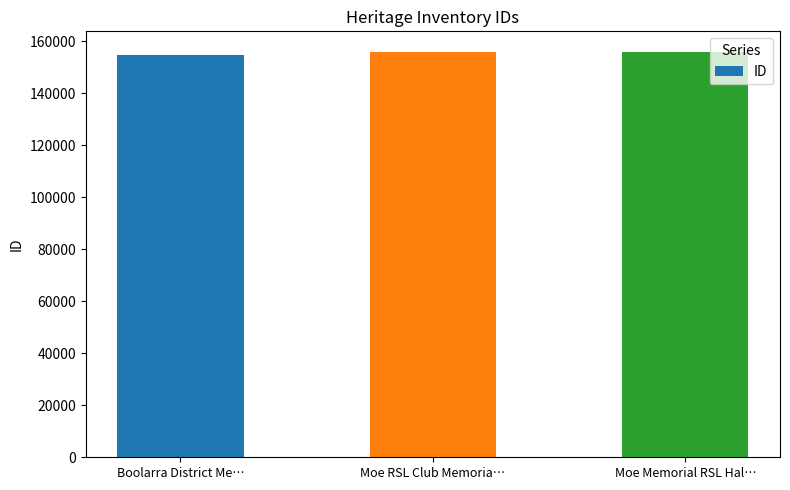

Are the bars grouped side by side (vs. stacked)?

No